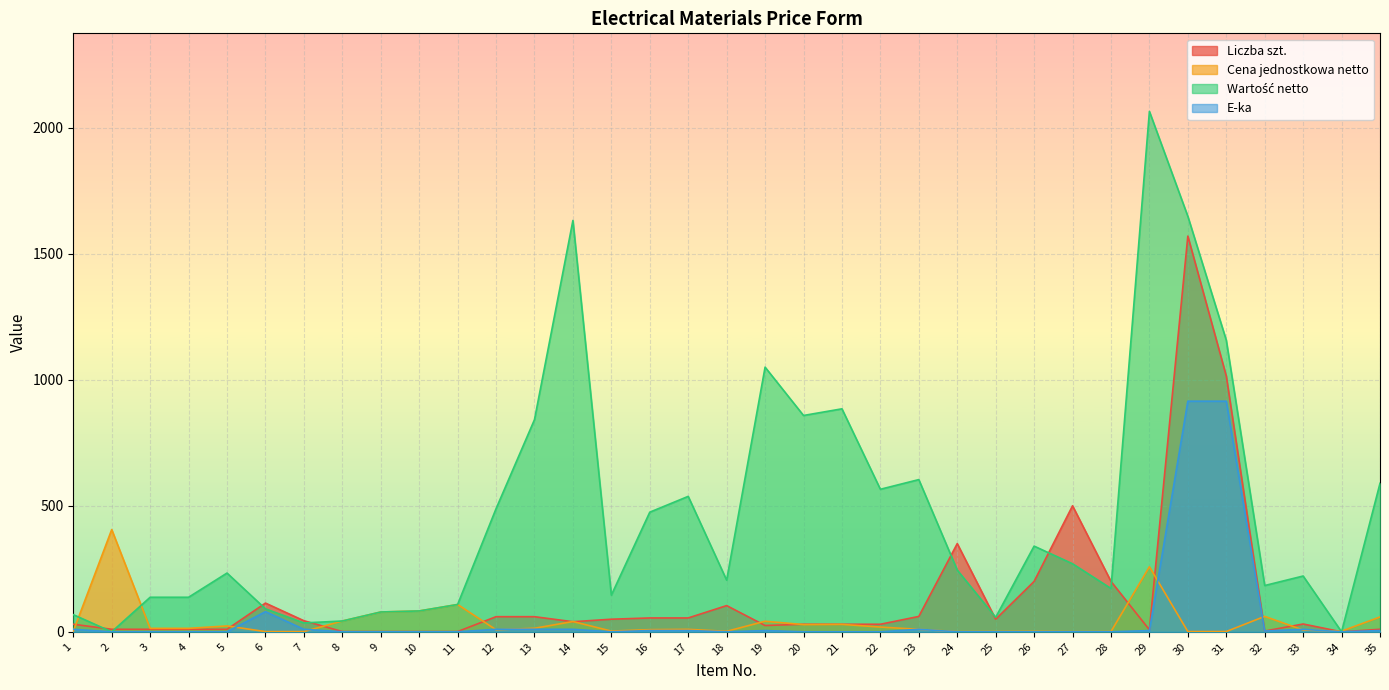

How many values in the Cena jednostkowa netto series exceed 9?

19